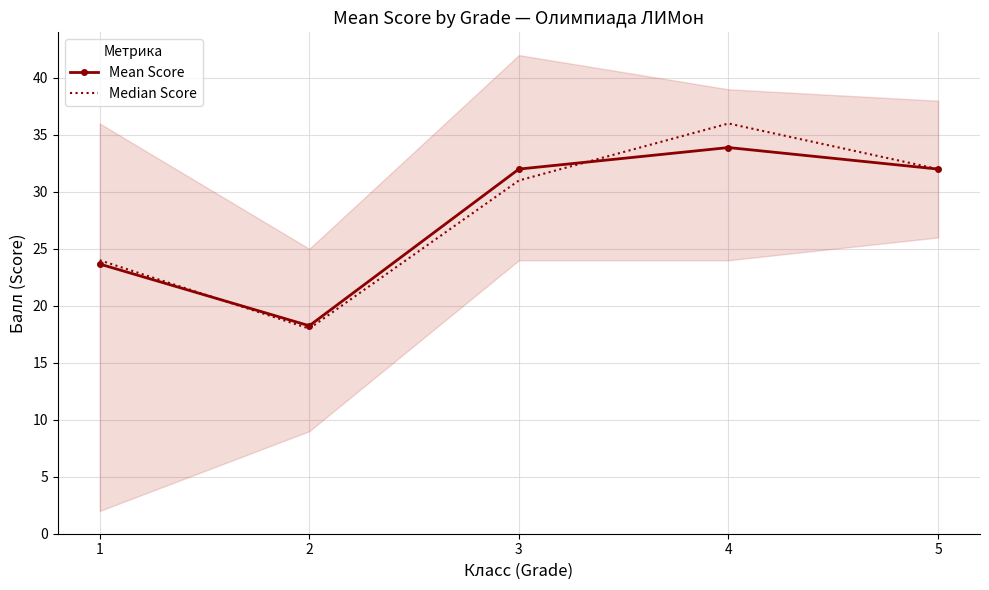

What is the difference between the second highest and minimum values in the Mean Score series?

13.8